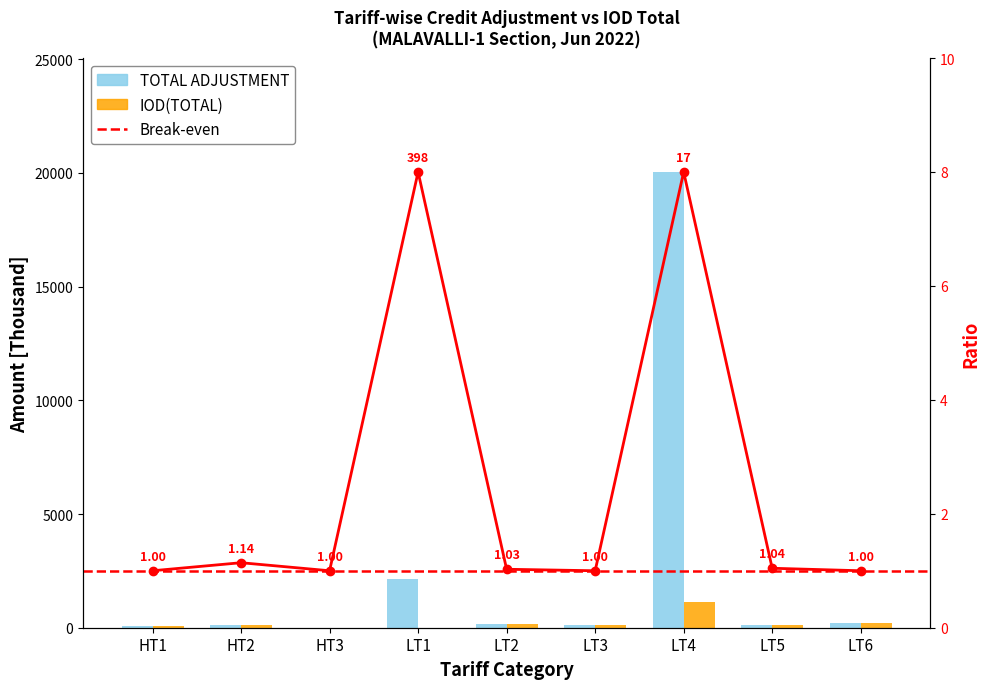

Which series changed the most between LT2 and LT5?

IOD(TOTAL)